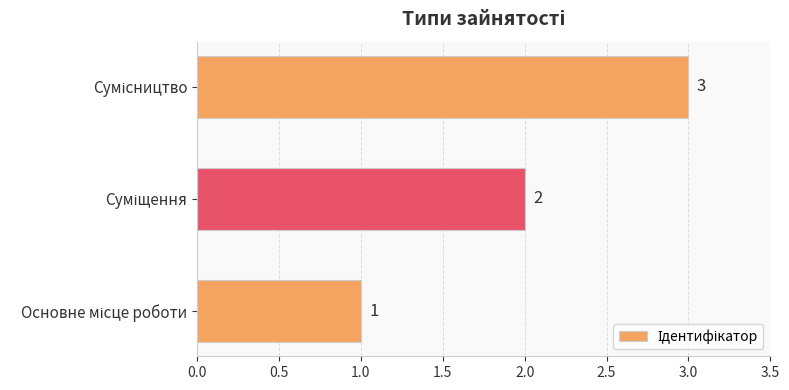

What is the sum of all values?

6